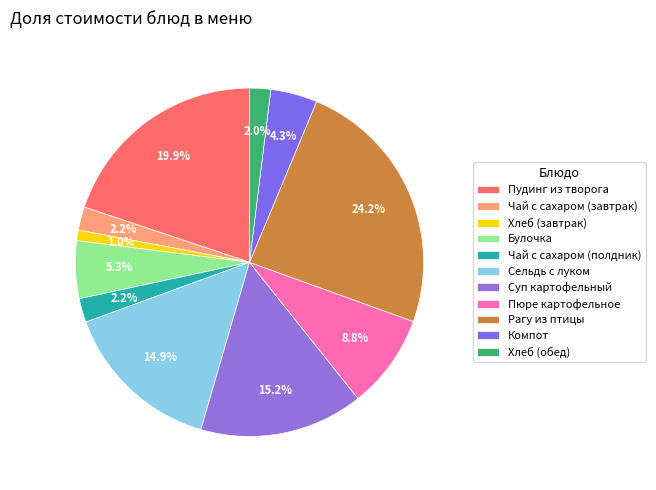

How many slices are in this pie chart?

11